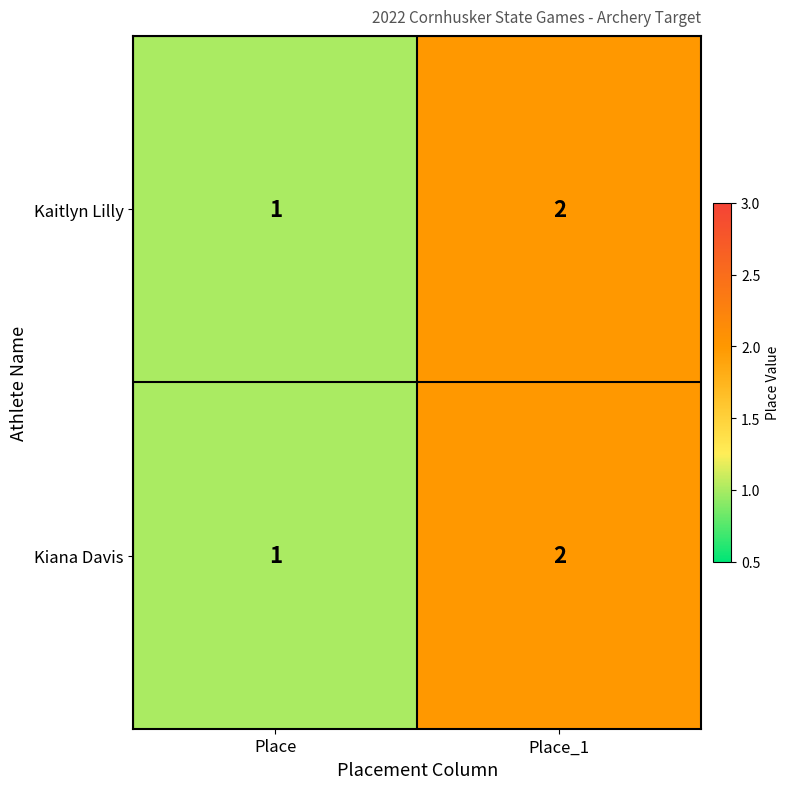

Which category has the lowest value in the Kaitlyn Lilly series?

Place